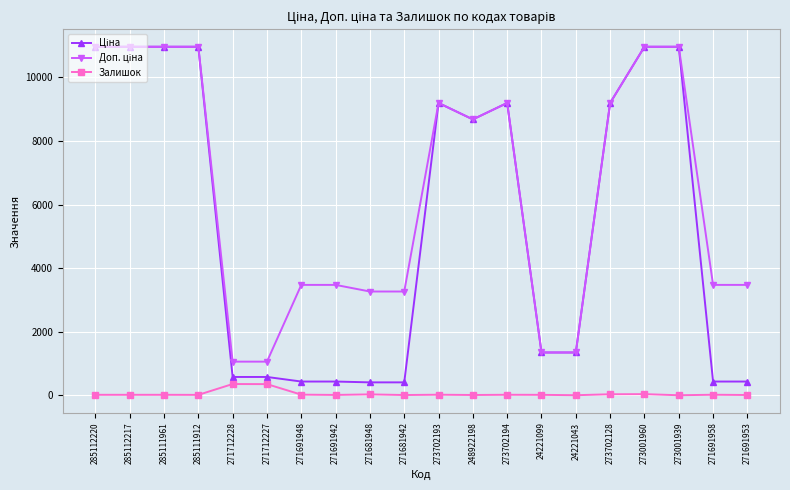

The Залишок series shows 15.0 at 285111912. True or false?

True